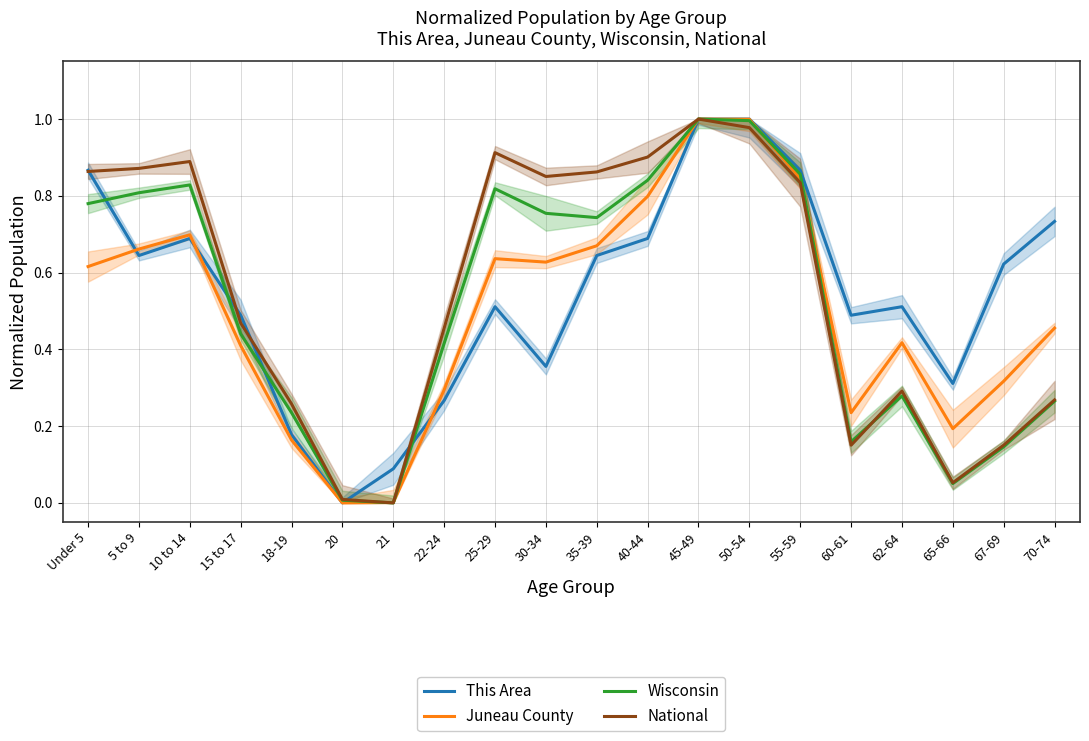

Between 10 to 14 and Under 5, which is larger?

Under 5